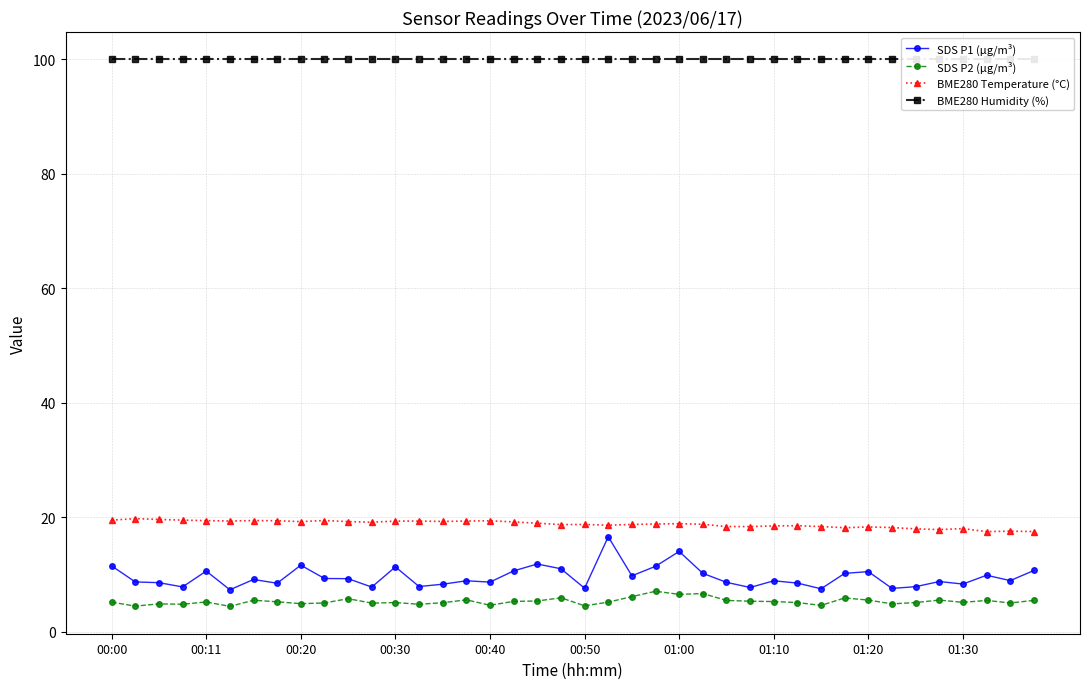

Is it true that BME280 Temperature (°C) equals 17.5 at 37?

True